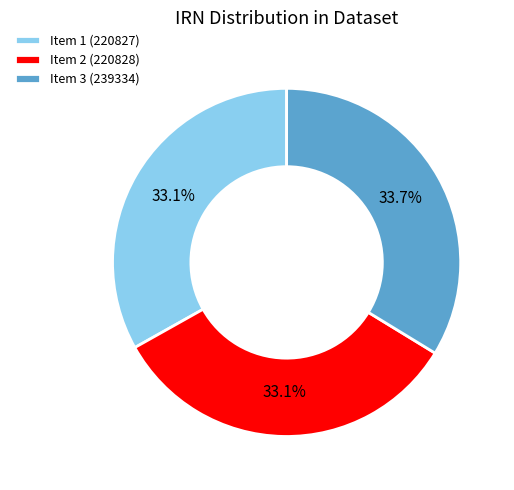

What is the ratio of the value at Item 1 (220827) to the value at Item 2 (220828)?

1.0